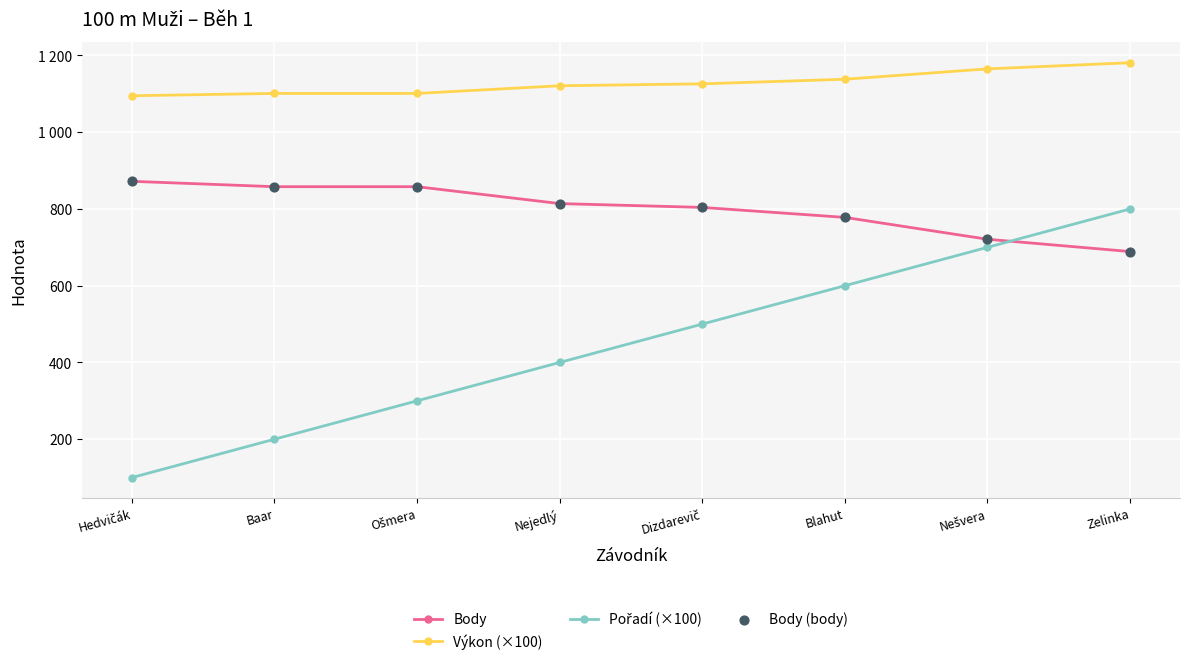

What is the total value across all series at Blahut?

3294